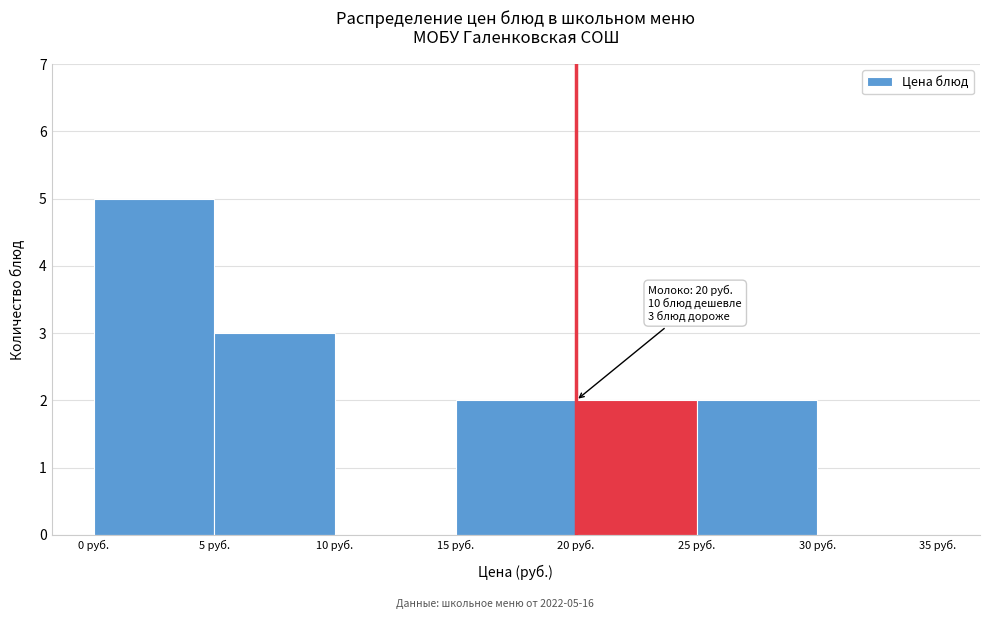

Which range on the x-axis has the tallest bar?

0 to 5